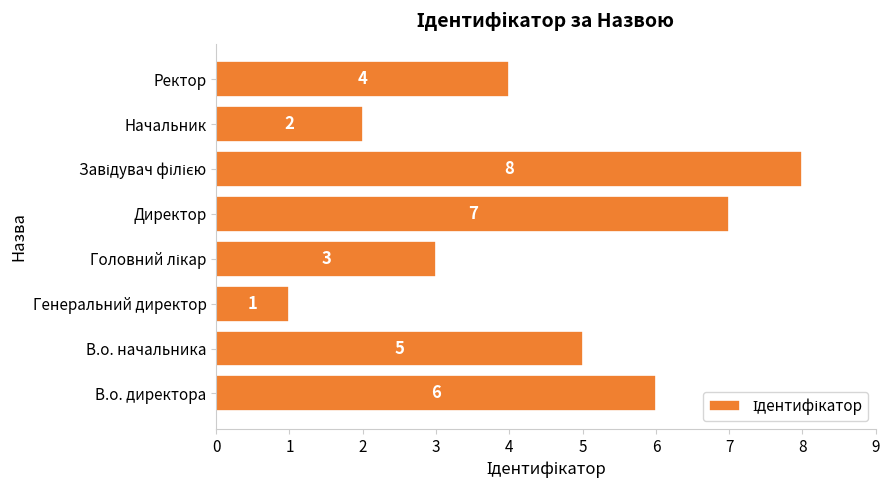

Is it true that the value at Директор is 5?

False